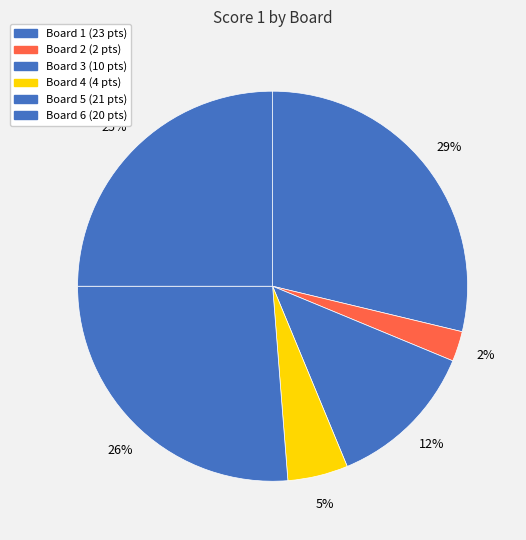

Approximately how many times larger is the value at Board 1 compared to Board 4?

5.8